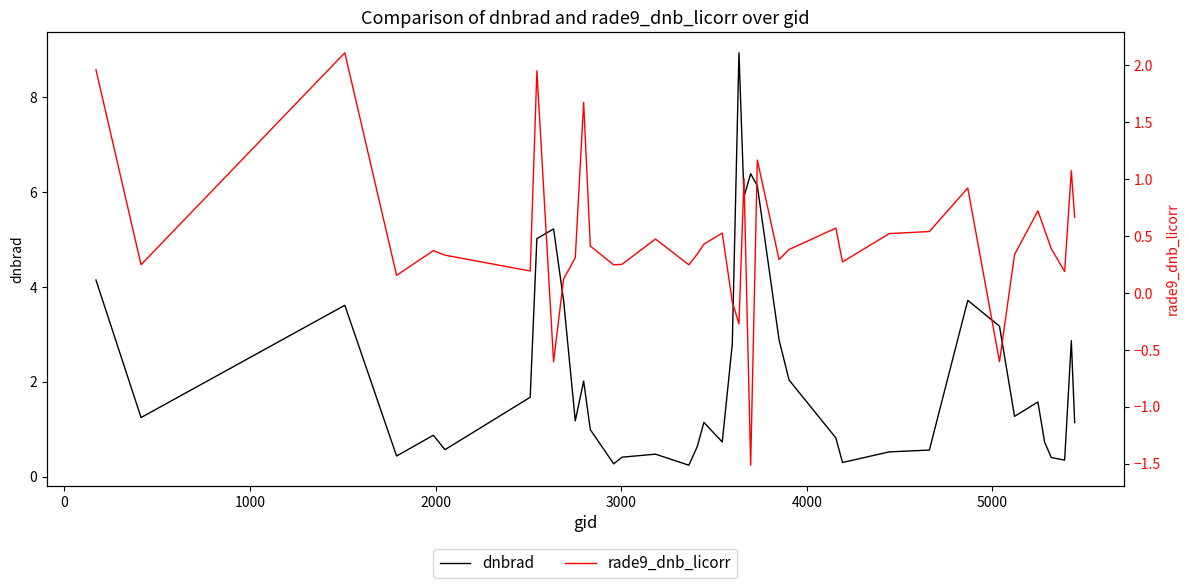

How many values in rade9_dnb_licorr are above zero?

35